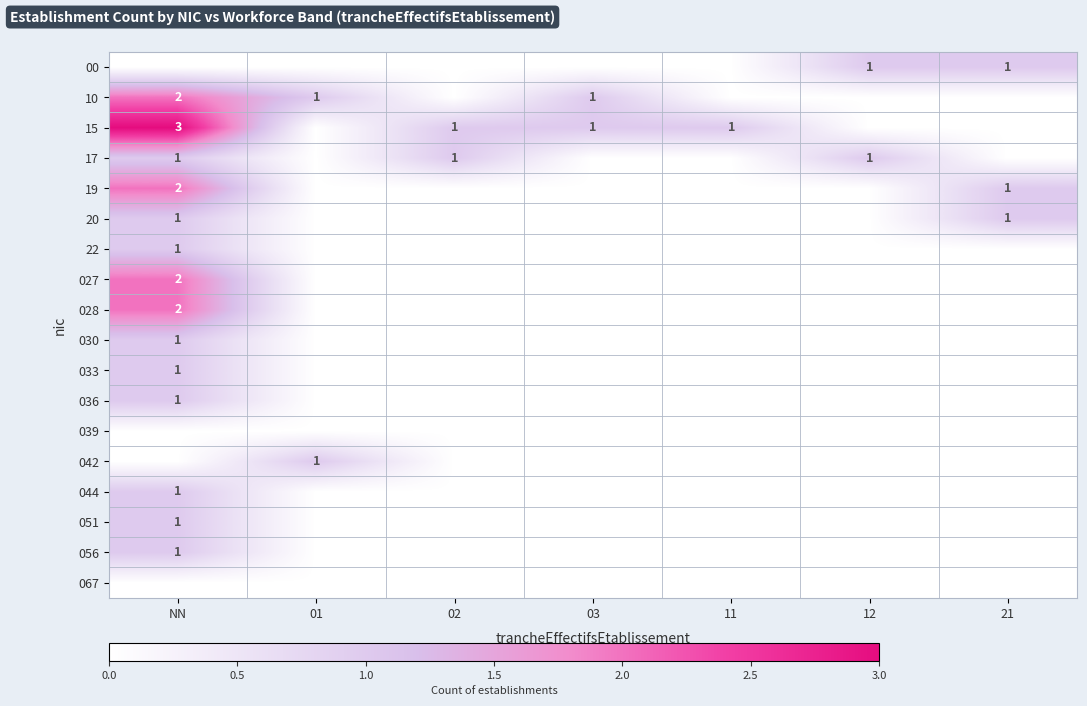

At which category is the sum across all series the highest?

NN